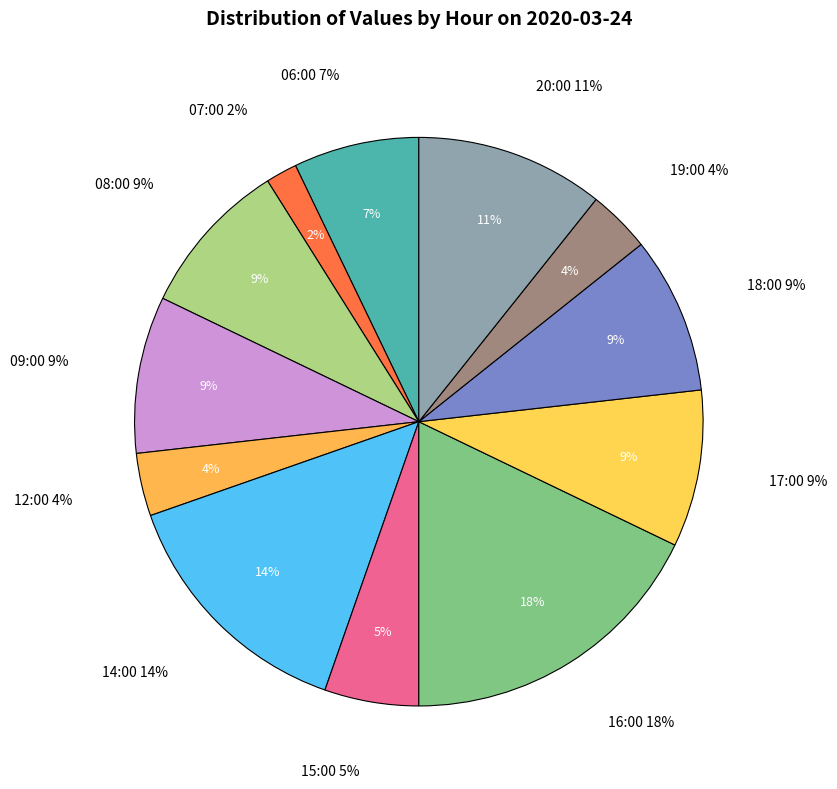

Is there any slice that represents more than half of the pie?

No